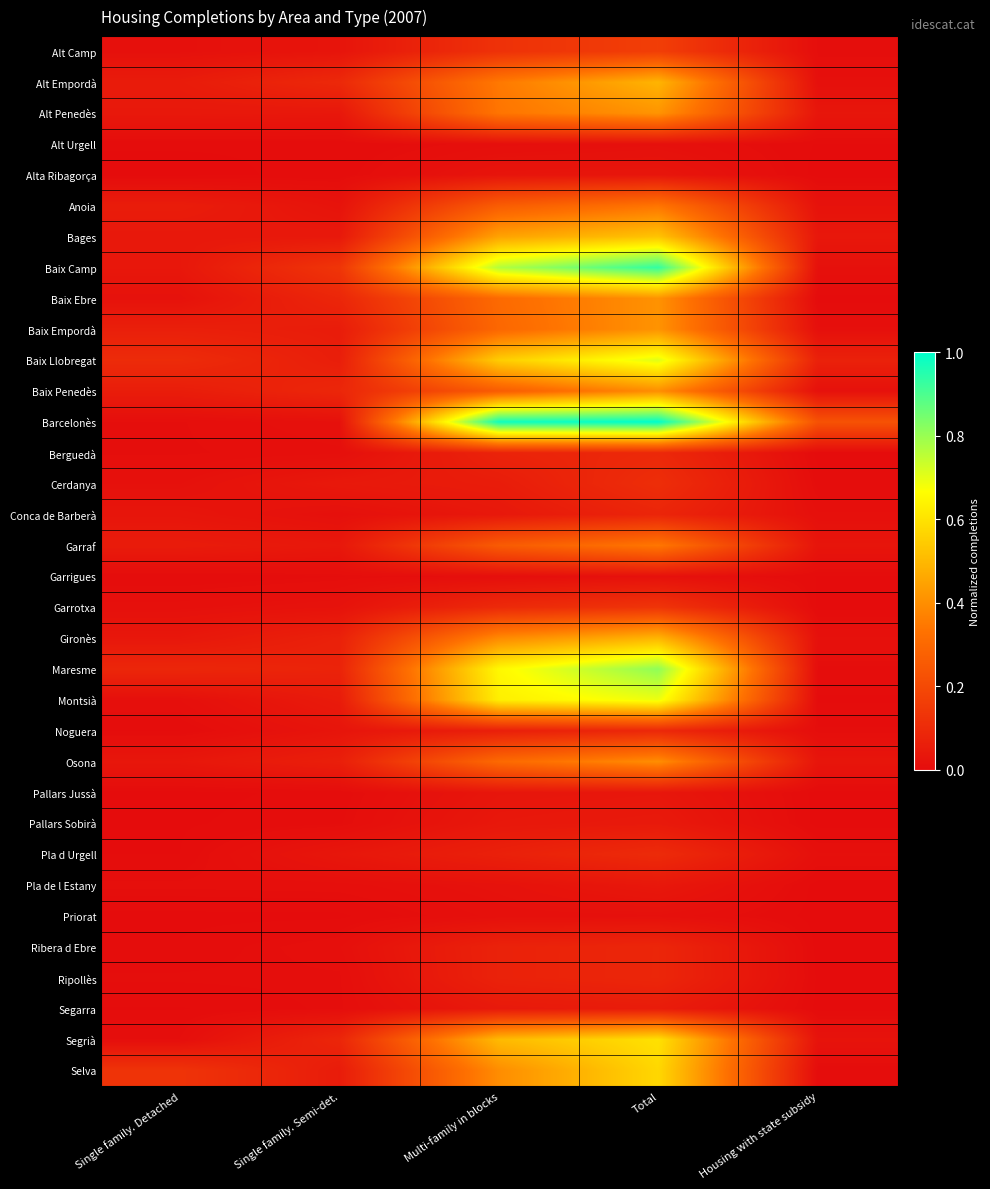

How many data points does each series have?

5